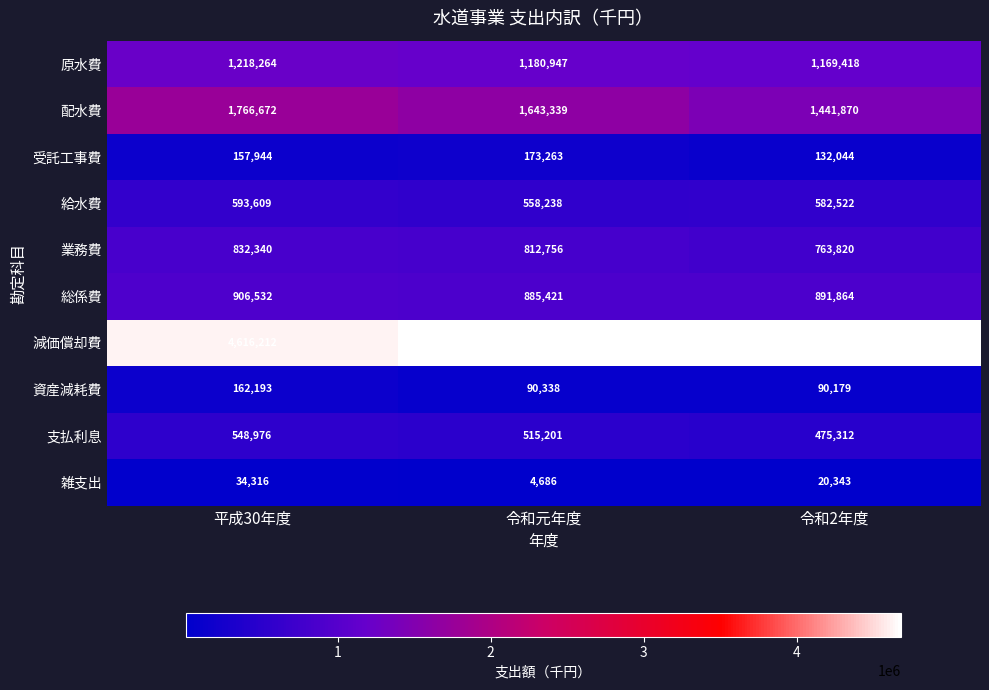

Which series has the widest spread of values?

配水費